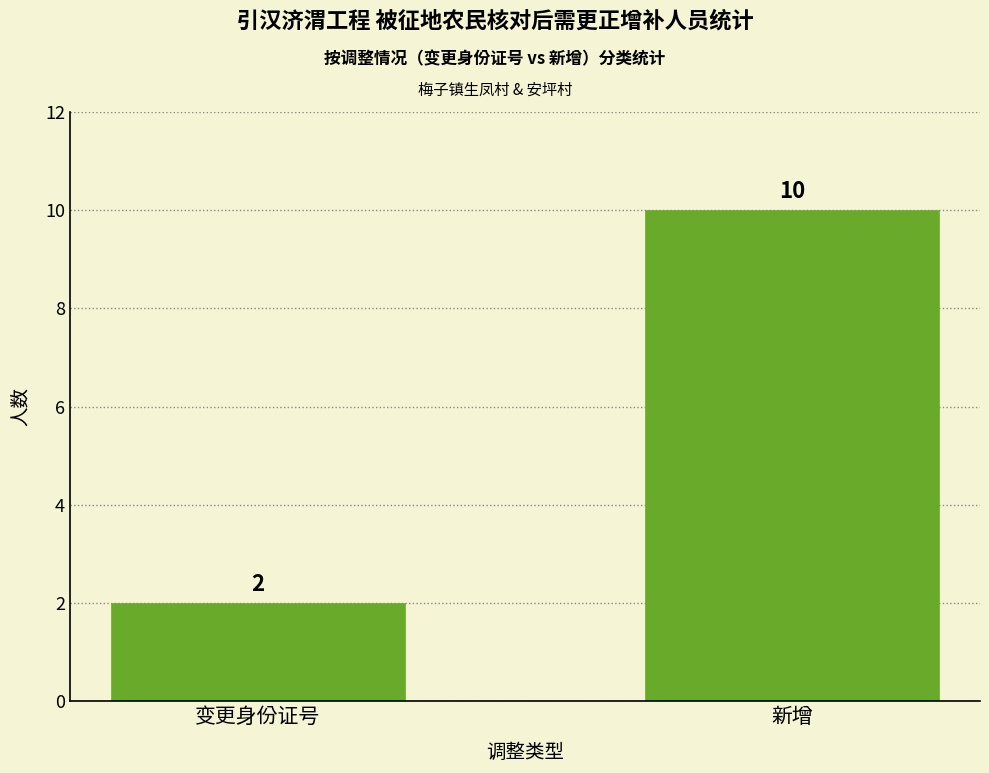

What is the sum of all values?

12